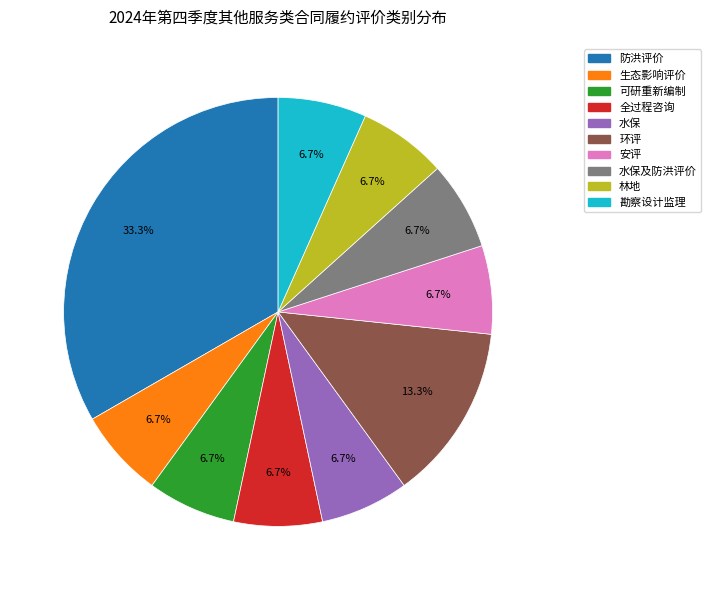

Is it true that 生态影响评价 is 7% of the pie?

True